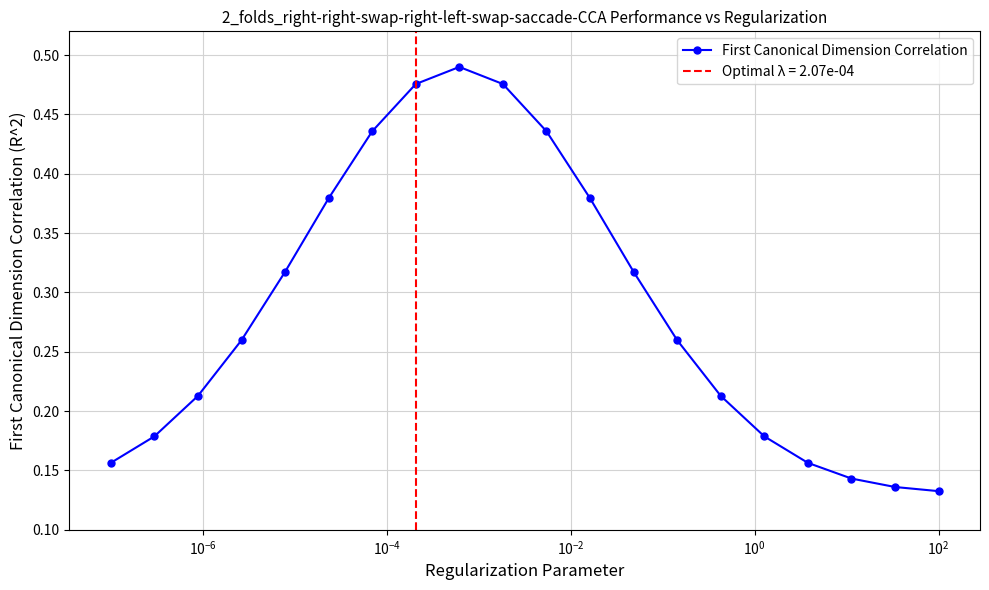

Reading left to right, list all the values displayed in this chart.

0.2	0.2	0.2	0.3	0.3	0.4	0.4	0.5	0.5	0.5	0.4	0.4	0.3	0.3	0.2	0.2	0.2	0.1	0.1	0.1